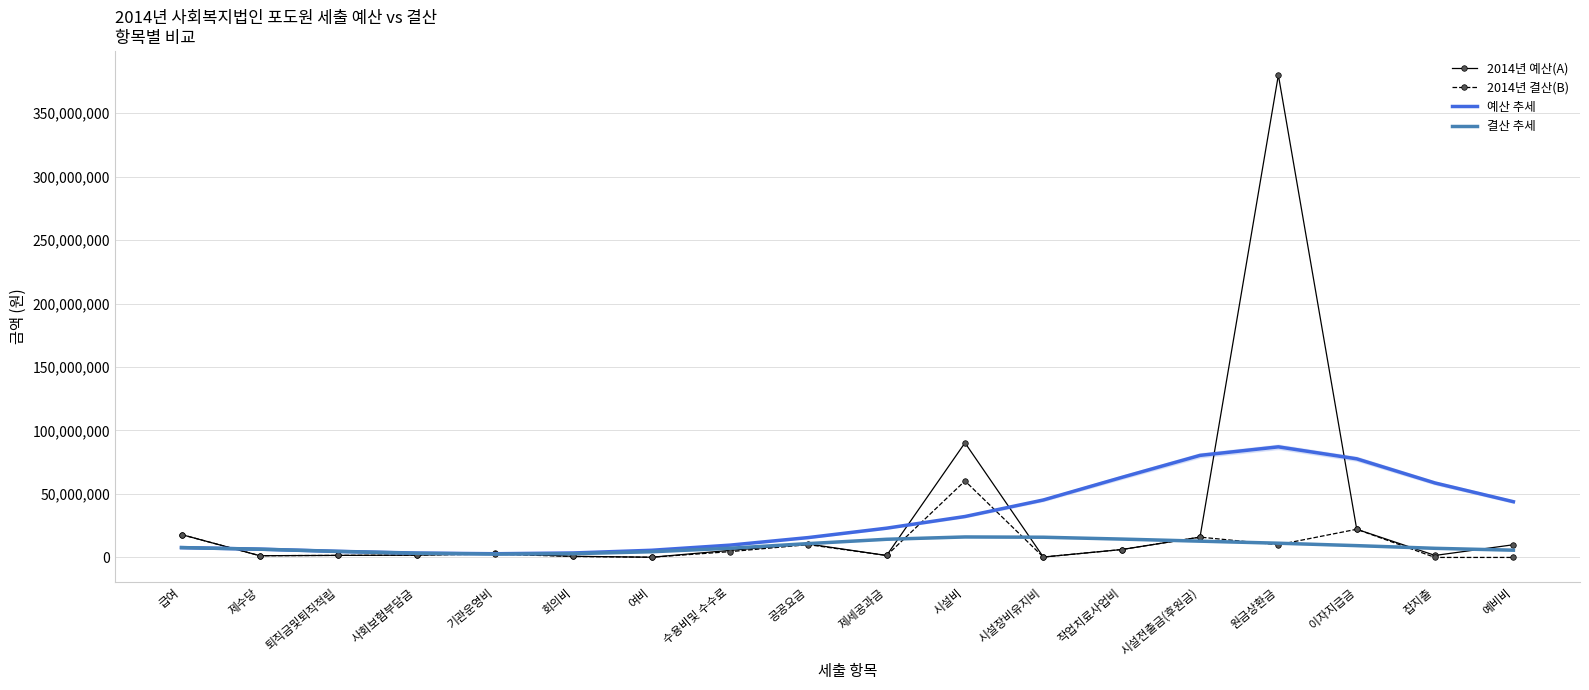

What is the total value across all series at 이자지급금?

131388337.3